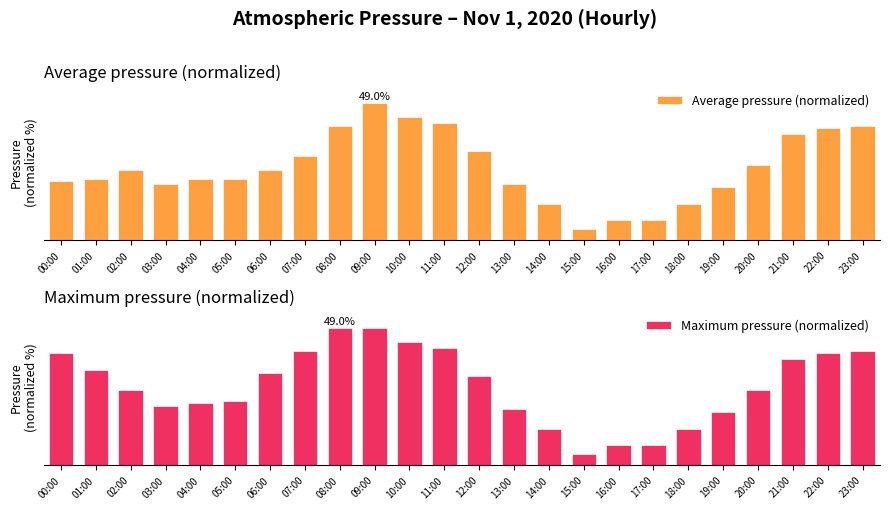

Reading right to left, what are all the values shown in this chart?

Average pressure (normalized): 23:00=41.0	22:00=40.0	21:00=38.0	20:00=27.0	19:00=19.0	18:00=13.0	17:00=7.0	16:00=7.0	15:00=4.0	14:00=13.0	13:00=20.0	12:00=32.0	11:00=42.0	10:00=44.0	09:00=49.0	08:00=41.0	07:00=30.0	06:00=25.0	05:00=22.0	04:00=22.0	03:00=20.0	02:00=25.0	01:00=22.0	00:00=21.0
Maximum pressure (normalized): 23:00=41.0	22:00=40.0	21:00=38.0	20:00=27.0	19:00=19.0	18:00=13.0	17:00=7.0	16:00=7.0	15:00=4.0	14:00=13.0	13:00=20.0	12:00=32.0	11:00=42.0	10:00=44.0	09:00=49.0	08:00=49.0	07:00=41.0	06:00=33.0	05:00=23.0	04:00=22.0	03:00=21.0	02:00=27.0	01:00=34.0	00:00=40.0